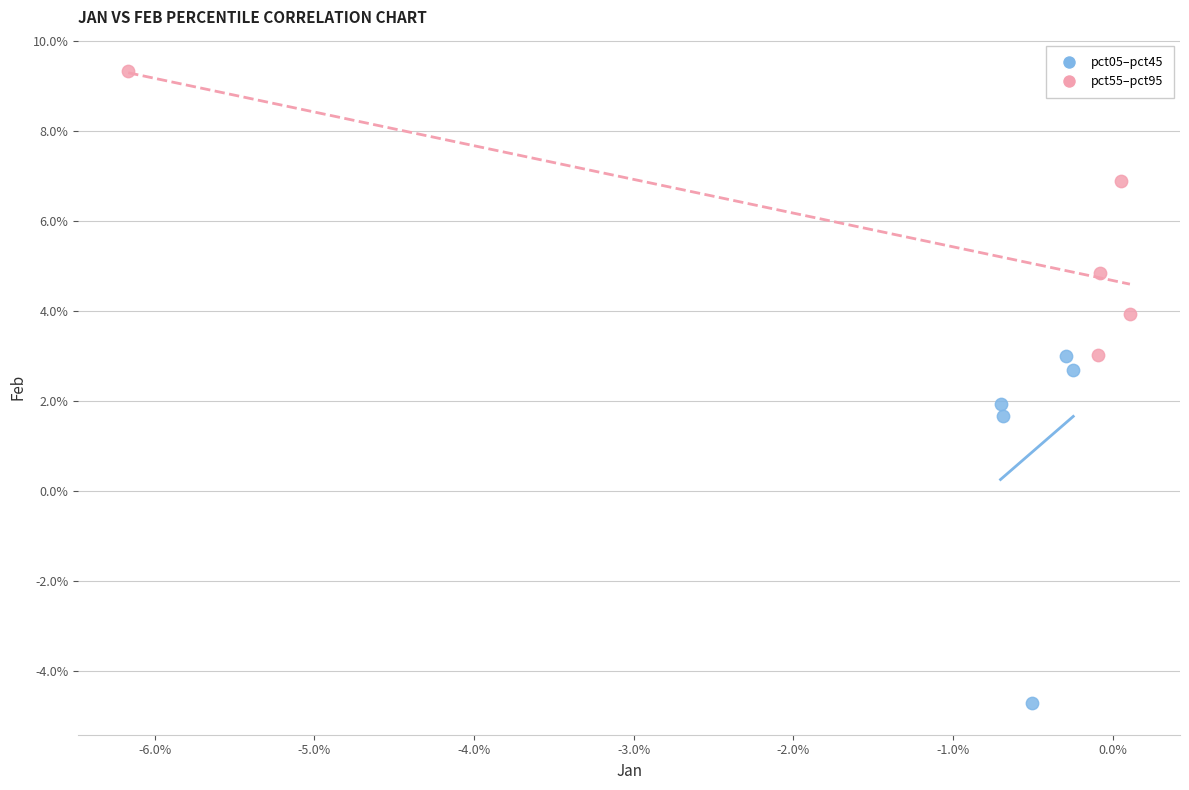

What are all the series names shown in the legend?

pct05–pct45, pct55–pct95